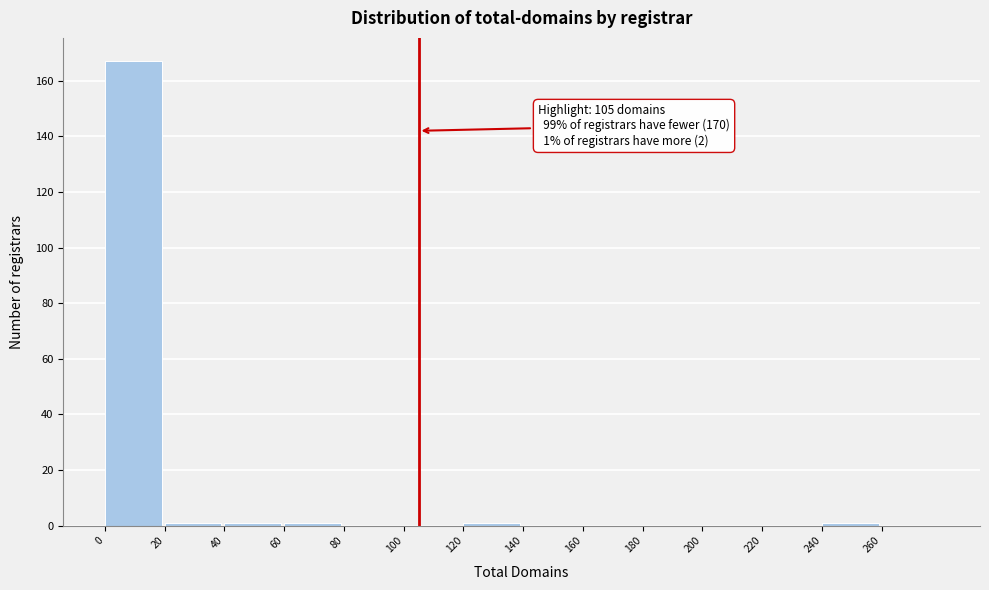

Over which range of the x-axis is the bar tallest?

0 to 20